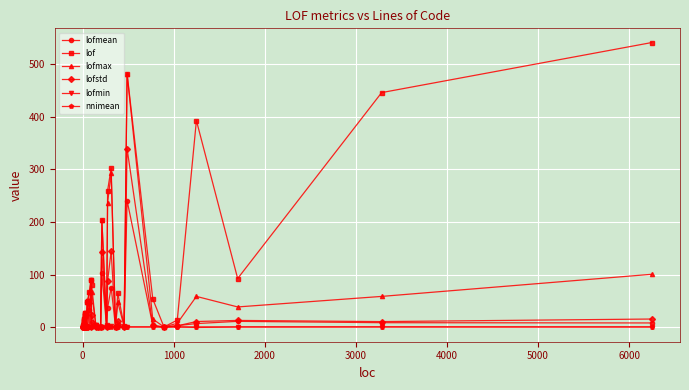

Is it true that lofmax equals 0.6 at 22?

False